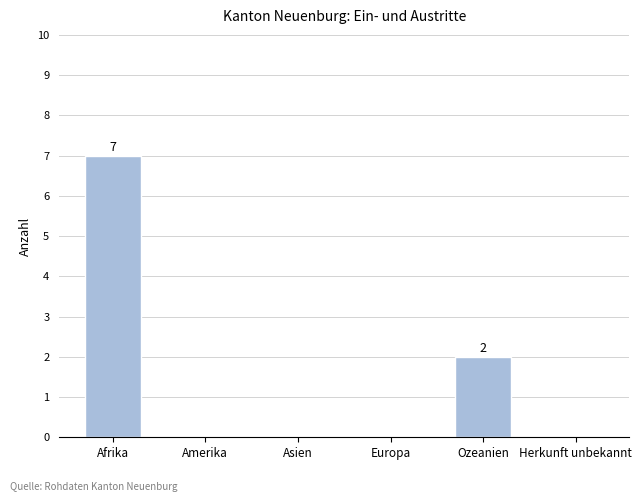

What is the greatest value displayed?

7